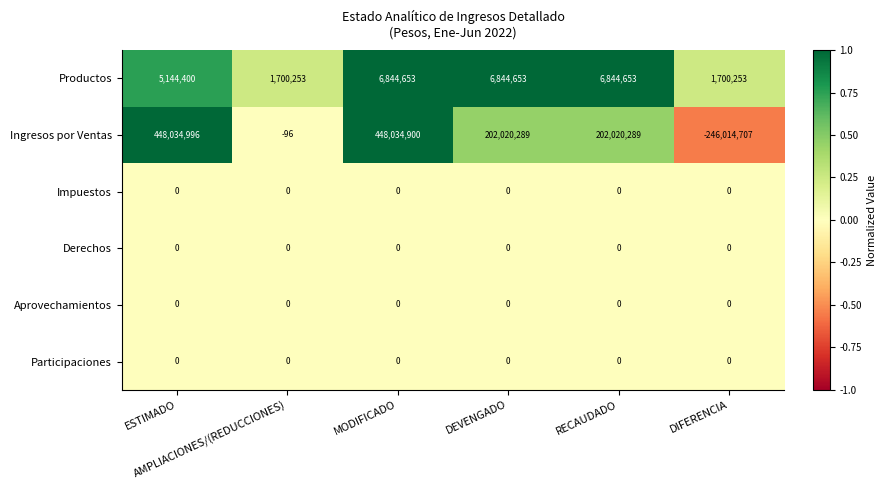

What is the minimum value for Ingresos por Ventas?

-246014707